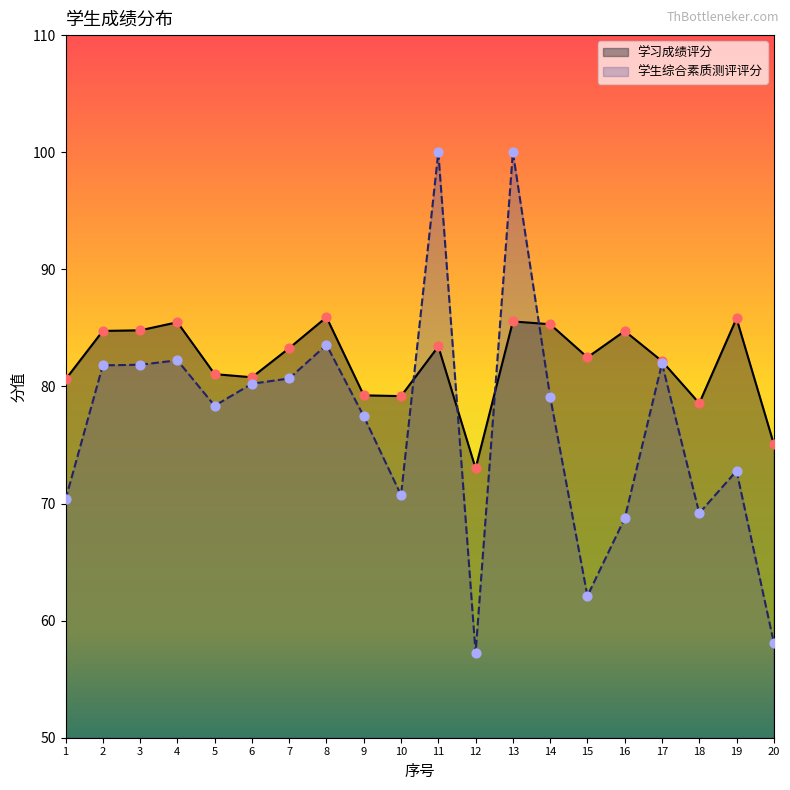

Which series contains the lowest Y value?

学生综合素质测评评分